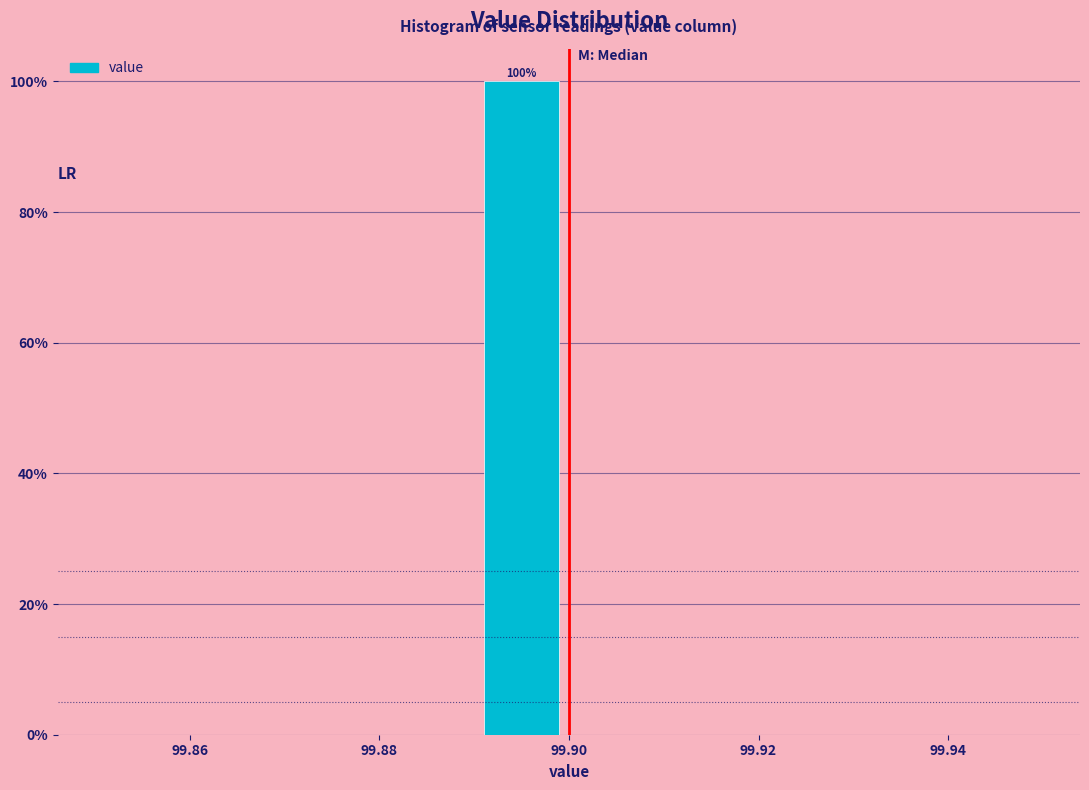

Which range on the x-axis has the tallest bar?

99.89 to 99.90